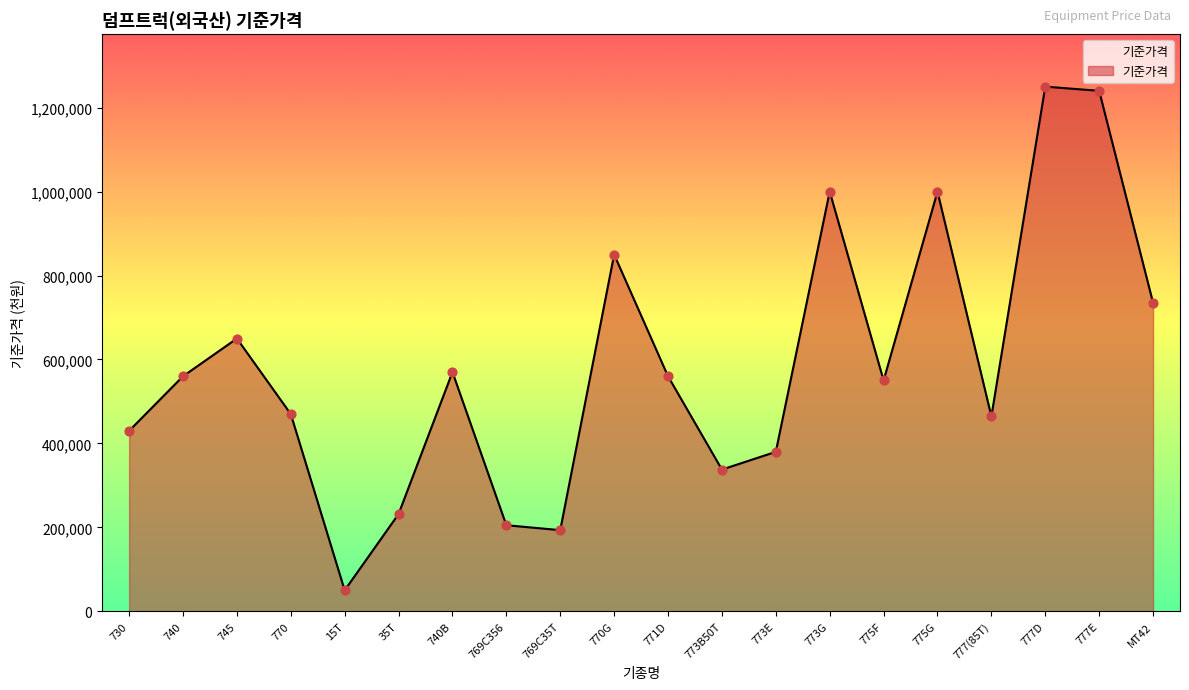

Which has a higher value, 777E or 770G?

777E